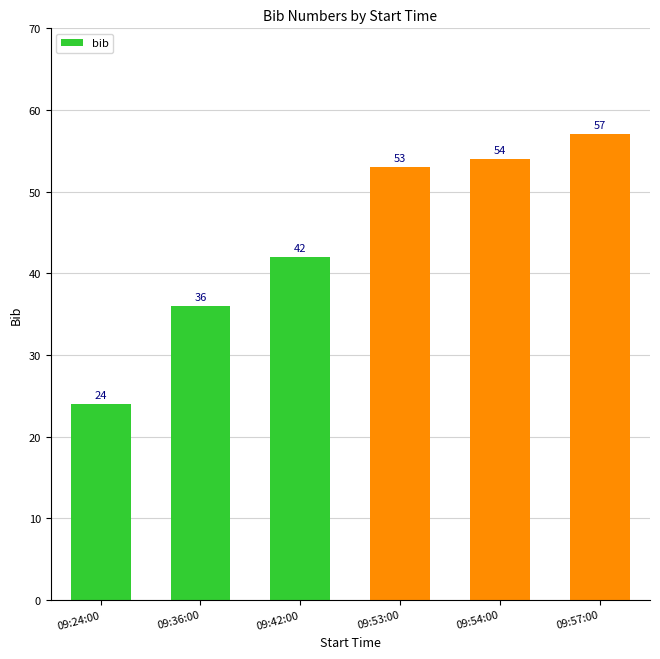

What is the maximum value shown in the chart?

57